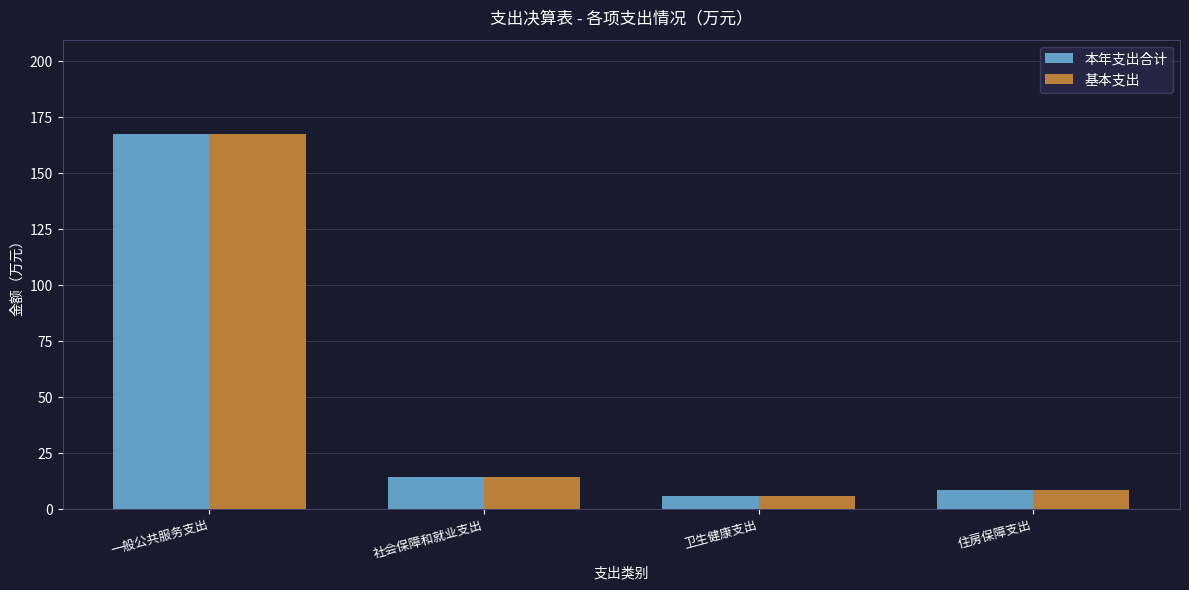

What is the difference between the second highest and second lowest values in the 基本支出 series?

5.9